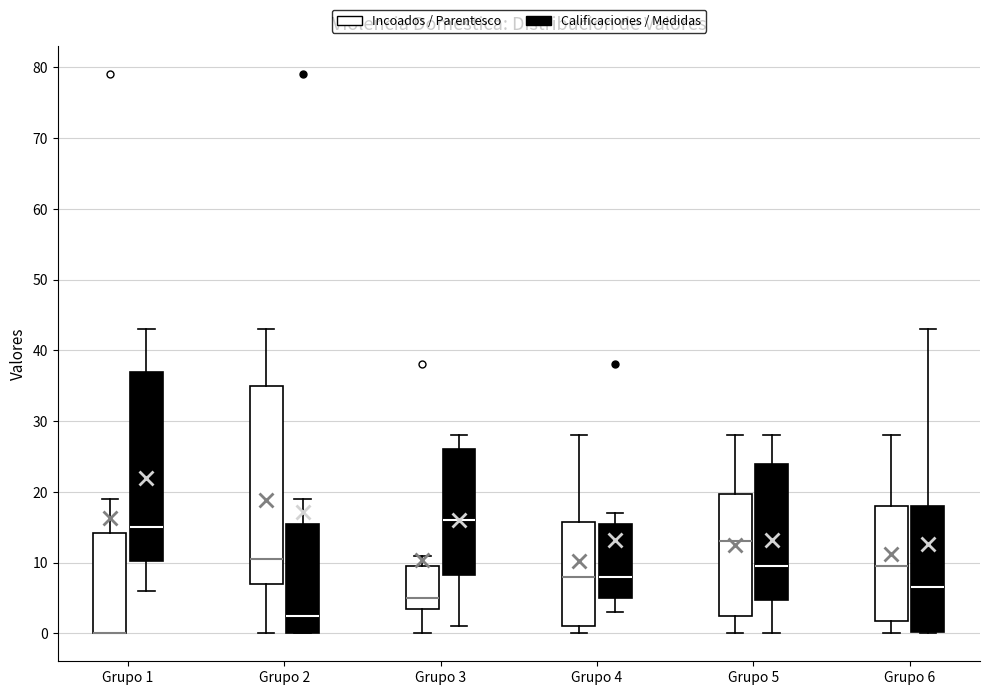

Reading left to right, read every box against the y-axis: the position of its median line, the range the box covers, and the ends of its whiskers. The values are not printed on the chart, so give them approximately, as read against the axis.

Grupo 1 (Incoados / Parentesco): median 0 (drawn on the box's lower edge), box 0 to 14, whiskers 0 to 19
Grupo 1 (Calificaciones / Medidas): median 15, box 10 to 37, whiskers 6 to 43
Grupo 2 (Incoados / Parentesco): median 11, box 7 to 35, whiskers 0 to 43
Grupo 2 (Calificaciones / Medidas): median 3, box 0 to 16, whiskers 0 to 19
Grupo 3 (Incoados / Parentesco): median 5, box 4 to 10, whiskers 0 to 11
Grupo 3 (Calificaciones / Medidas): median 16, box 8 to 26, whiskers 1 to 28
Grupo 4 (Incoados / Parentesco): median 8, box 1 to 16, whiskers 0 to 28
Grupo 4 (Calificaciones / Medidas): median 8, box 5 to 16, whiskers 3 to 17
Grupo 5 (Incoados / Parentesco): median 13, box 3 to 20, whiskers 0 to 28
Grupo 5 (Calificaciones / Medidas): median 10, box 5 to 24, whiskers 0 to 28
Grupo 6 (Incoados / Parentesco): median 10, box 2 to 18, whiskers 0 to 28
Grupo 6 (Calificaciones / Medidas): median 7, box 0 to 18, whiskers 0 to 43